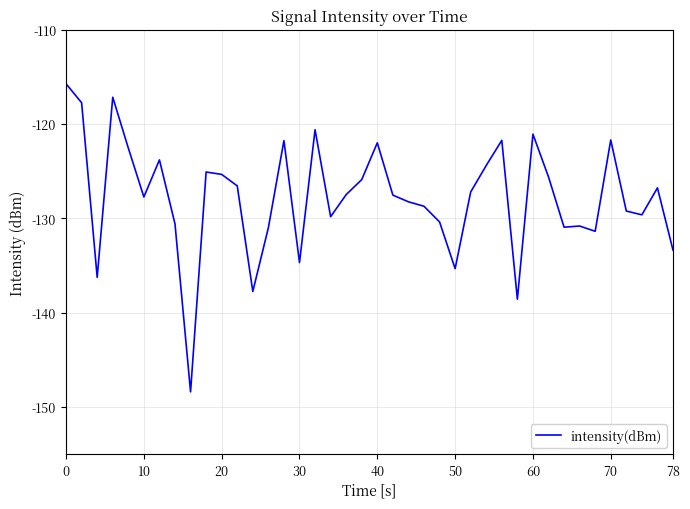

What is the difference between the maximum and minimum values?

32.7